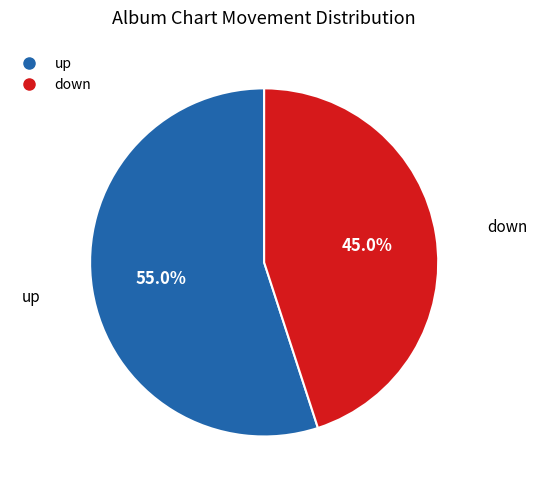

To the nearest percent, what is the difference between the up and down slice percentages?

10%